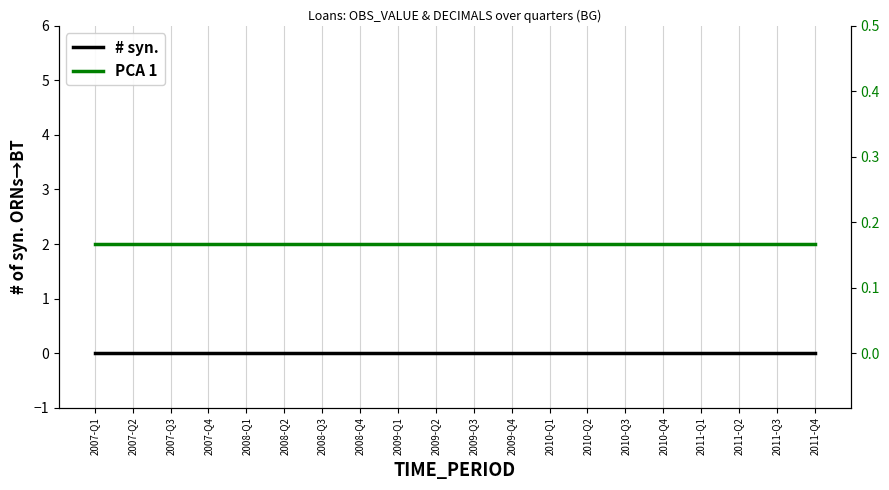

Reading left to right, transcribe all the data shown in this chart.

# syn.: 2007-Q1=0.0	2007-Q2=0.0	2007-Q3=0.0	2007-Q4=0.0	2008-Q1=0.0	2008-Q2=0.0	2008-Q3=0.0	2008-Q4=0.0	2009-Q1=0.0	2009-Q2=0.0	2009-Q3=0.0	2009-Q4=0.0	2010-Q1=0.0	2010-Q2=0.0	2010-Q3=0.0	2010-Q4=0.0	2011-Q1=0.0	2011-Q2=0.0	2011-Q3=0.0	2011-Q4=0.0
PCA 1: 2007-Q1=0.2	2007-Q2=0.2	2007-Q3=0.2	2007-Q4=0.2	2008-Q1=0.2	2008-Q2=0.2	2008-Q3=0.2	2008-Q4=0.2	2009-Q1=0.2	2009-Q2=0.2	2009-Q3=0.2	2009-Q4=0.2	2010-Q1=0.2	2010-Q2=0.2	2010-Q3=0.2	2010-Q4=0.2	2011-Q1=0.2	2011-Q2=0.2	2011-Q3=0.2	2011-Q4=0.2